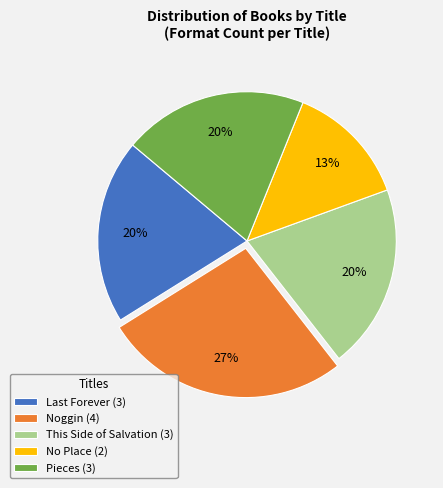

What percentage is the Pieces slice, to the nearest percent?

20%